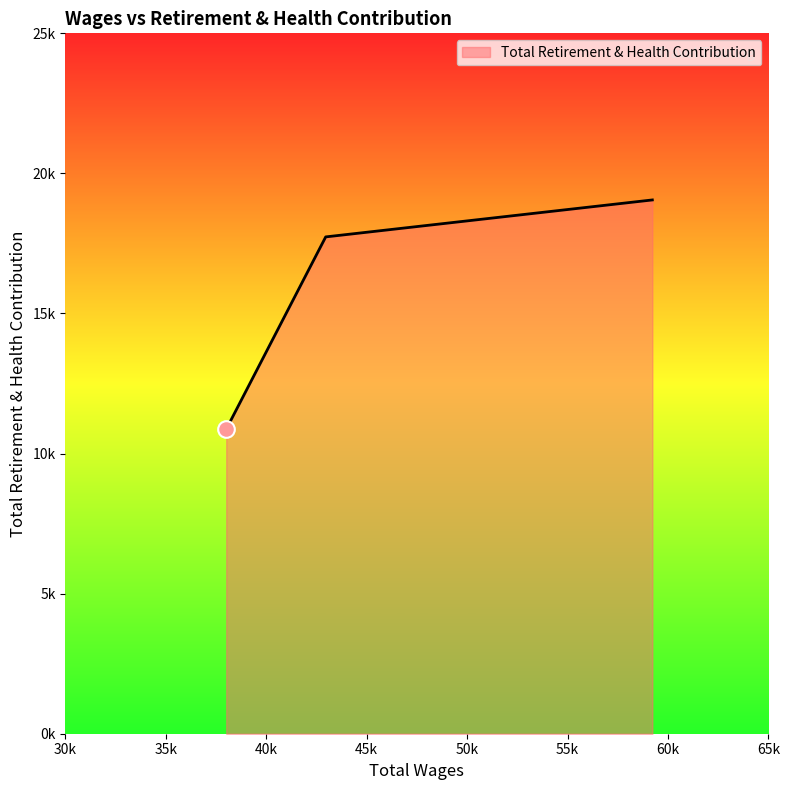

Does the chart display data point markers on the line(s)?

No